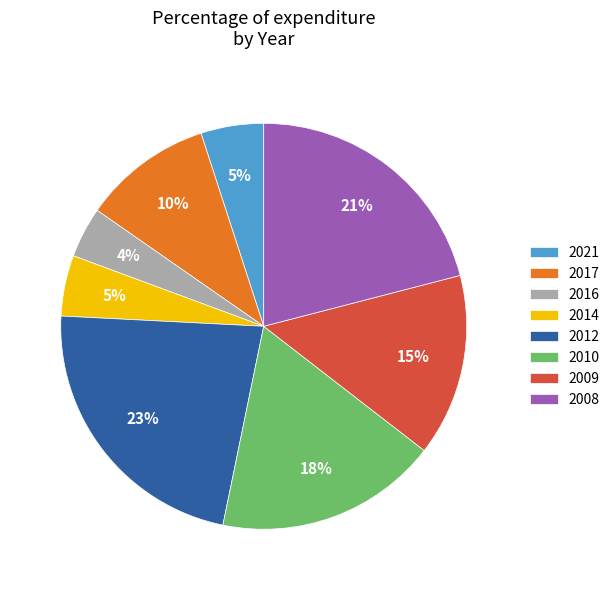

Between 2012 and 2009, which is larger?

2012